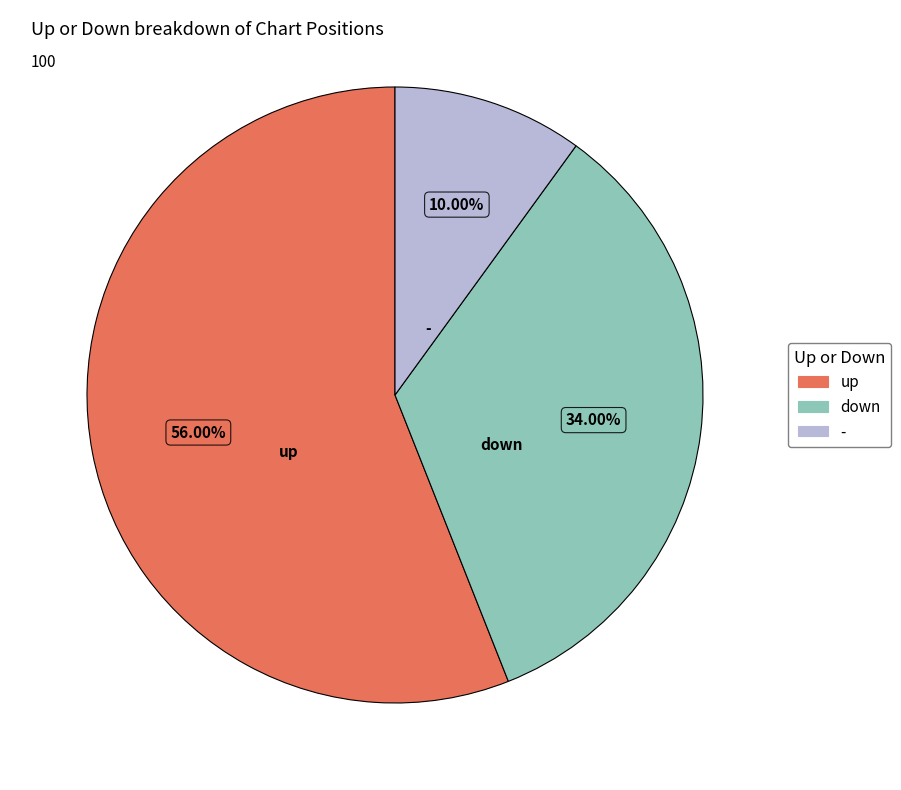

Is it true that - is 10% of the pie?

True